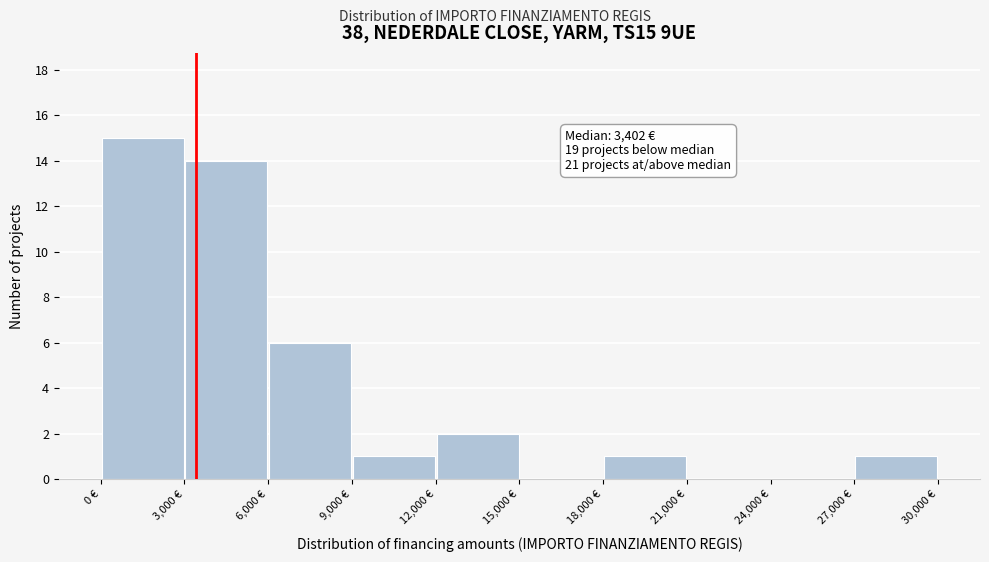

Which range on the x-axis has the tallest bar?

0 to 3000